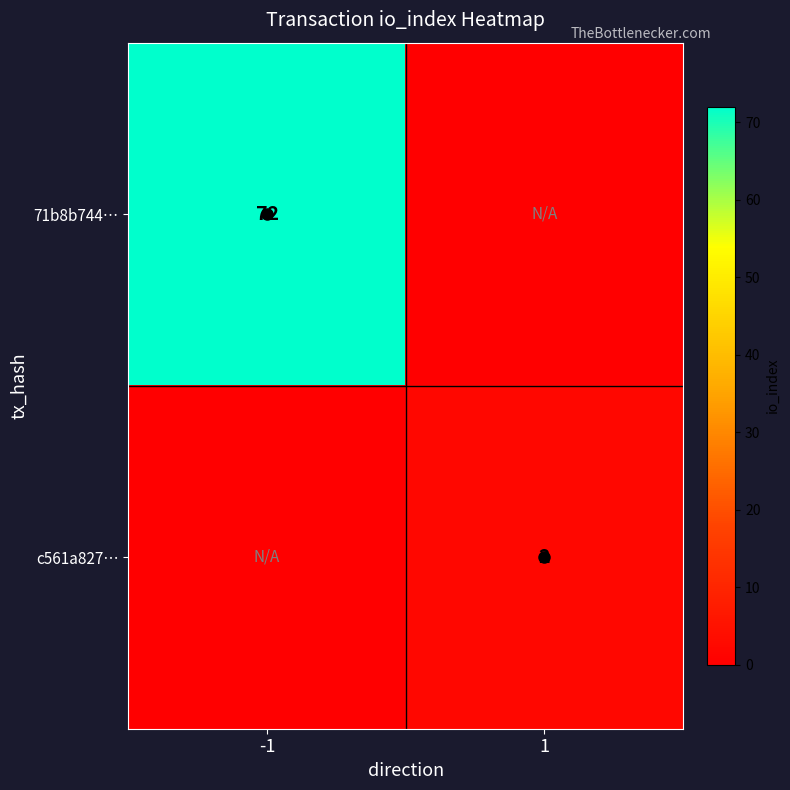

The c561a827… series shows 2 at 1. True or false?

True